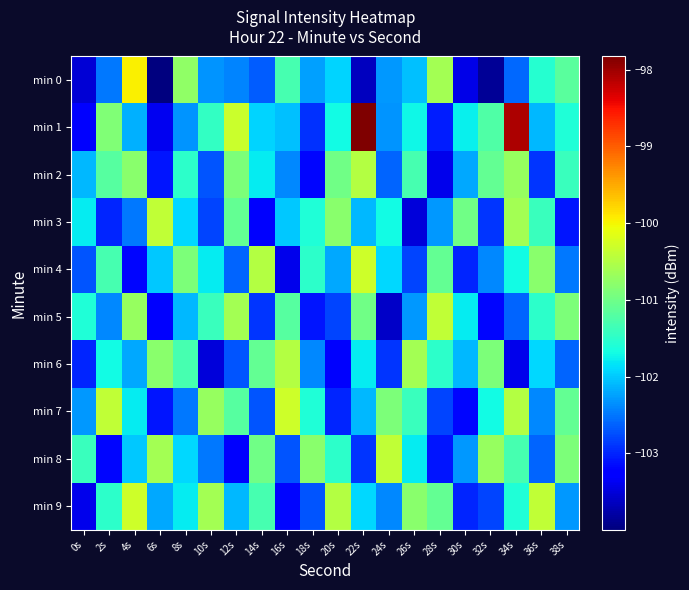

List the series in order of their peak value, lowest first.

min 2, min 6, min 3, min 5, min 8, min 4, min 7, min 9, min 0, min 1